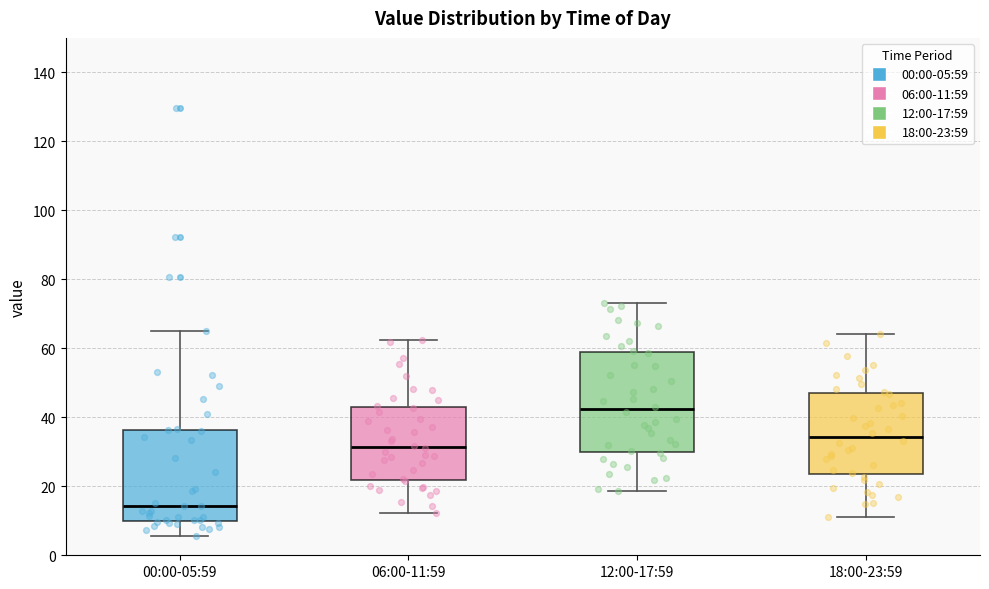

Comparing the boxes themselves (not the whiskers), which one is the tallest?

12:00-17:59